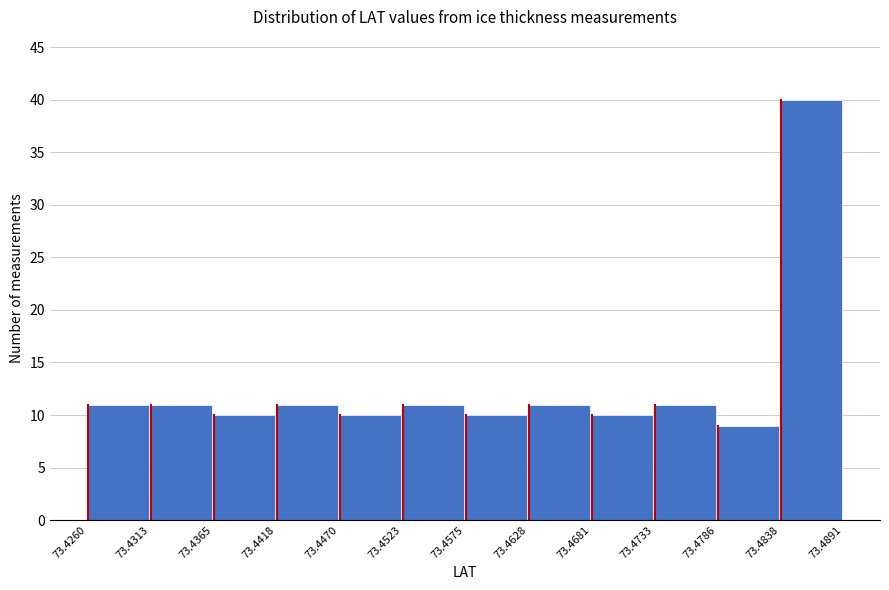

Reading left to right, transcribe this chart: for each bar, give the range it covers on the x-axis and its height. The values are not printed on the chart, so give them approximately, as read against the axis.

73.4260 to 73.4313: 11
73.4313 to 73.4365: 11
73.4365 to 73.4418: 10
73.4418 to 73.4470: 11
73.4470 to 73.4523: 10
73.4523 to 73.4575: 11
73.4575 to 73.4628: 10
73.4628 to 73.4681: 11
73.4681 to 73.4733: 10
73.4733 to 73.4786: 11
73.4786 to 73.4838: 9
73.4838 to 73.4891: 40